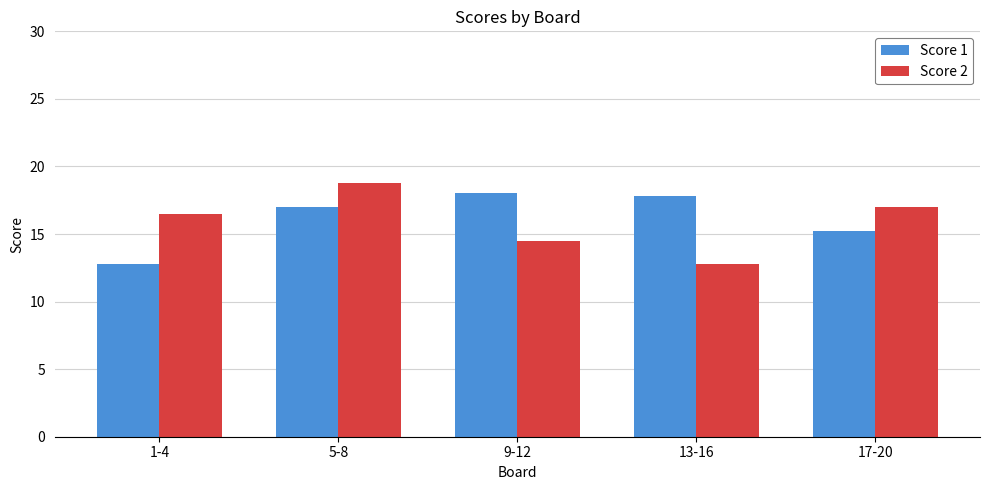

Which category has the lowest value in the Score 1 series?

1-4